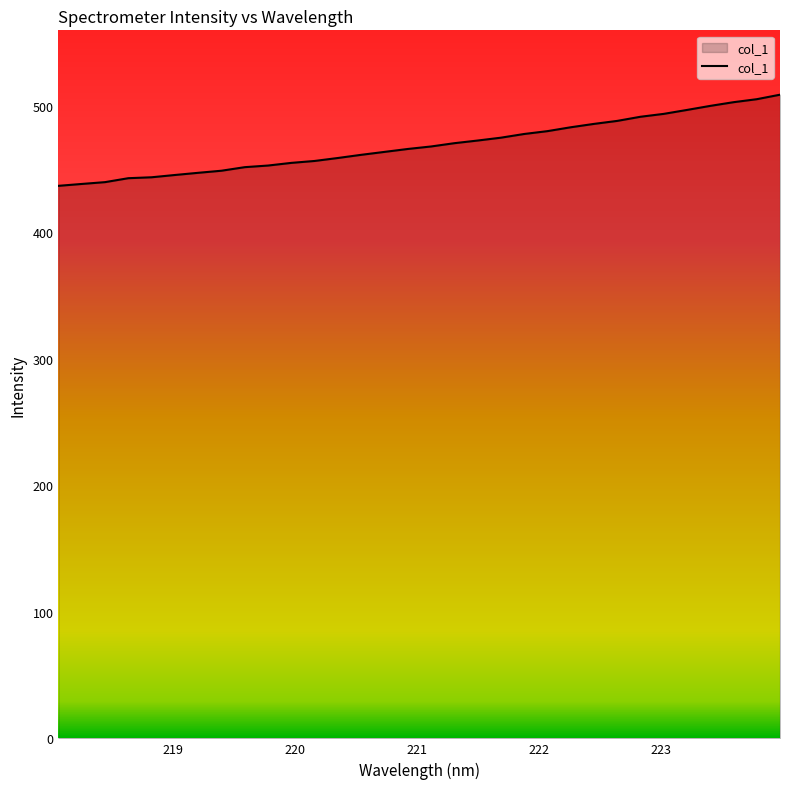

How many lines are shown in the chart?

1